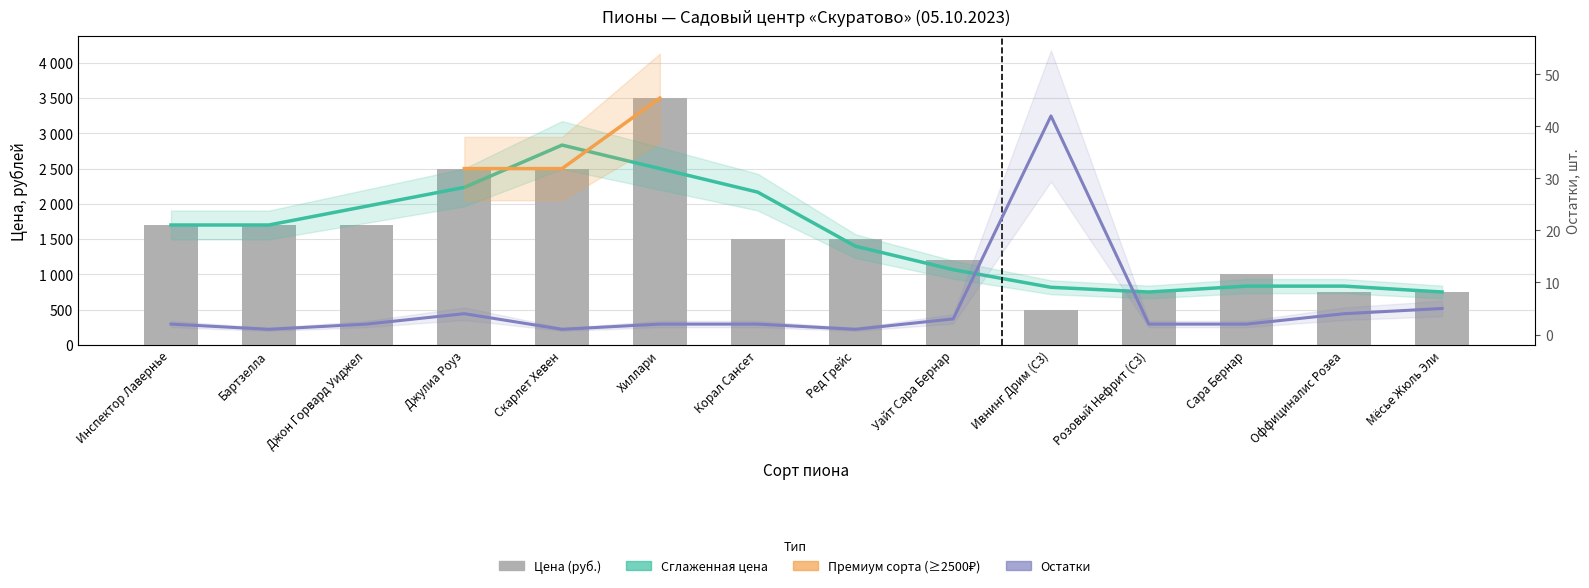

What is the maximum value for Остатки?

42